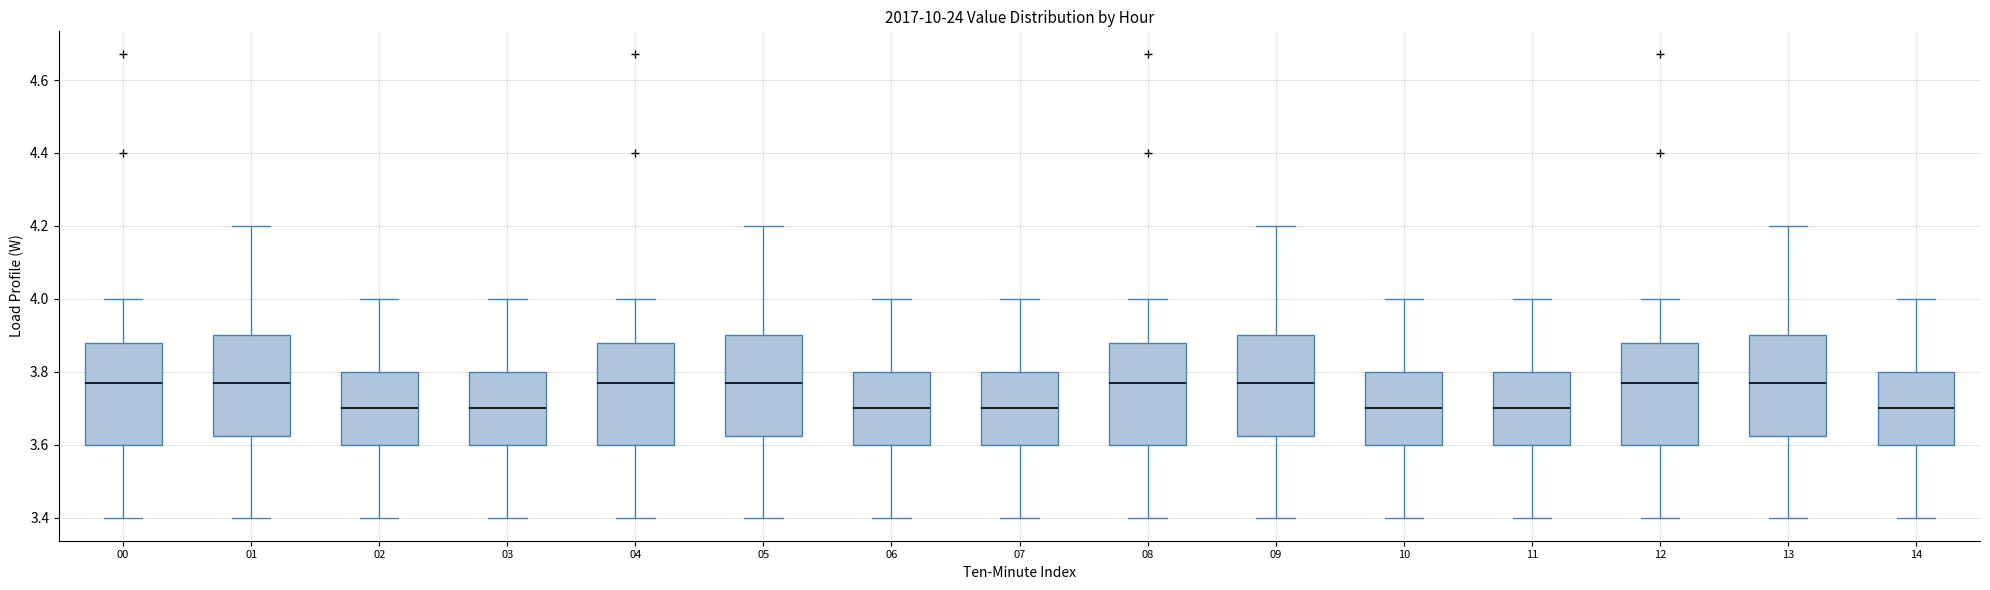

Reading left to right, read every box against the y-axis: the position of its median line, the range the box covers, and the ends of its whiskers. The values are not printed on the chart, so give them approximately, as read against the axis.

00: median 3.78, box 3.60 to 3.88, whiskers 3.40 to 4.00
01: median 3.78, box 3.62 to 3.90, whiskers 3.40 to 4.20
02: median 3.70, box 3.60 to 3.80, whiskers 3.40 to 4.00
03: median 3.70, box 3.60 to 3.80, whiskers 3.40 to 4.00
04: median 3.78, box 3.60 to 3.88, whiskers 3.40 to 4.00
05: median 3.78, box 3.62 to 3.90, whiskers 3.40 to 4.20
06: median 3.70, box 3.60 to 3.80, whiskers 3.40 to 4.00
07: median 3.70, box 3.60 to 3.80, whiskers 3.40 to 4.00
08: median 3.78, box 3.60 to 3.88, whiskers 3.40 to 4.00
09: median 3.78, box 3.62 to 3.90, whiskers 3.40 to 4.20
10: median 3.70, box 3.60 to 3.80, whiskers 3.40 to 4.00
11: median 3.70, box 3.60 to 3.80, whiskers 3.40 to 4.00
12: median 3.78, box 3.60 to 3.88, whiskers 3.40 to 4.00
13: median 3.78, box 3.62 to 3.90, whiskers 3.40 to 4.20
14: median 3.70, box 3.60 to 3.80, whiskers 3.40 to 4.00